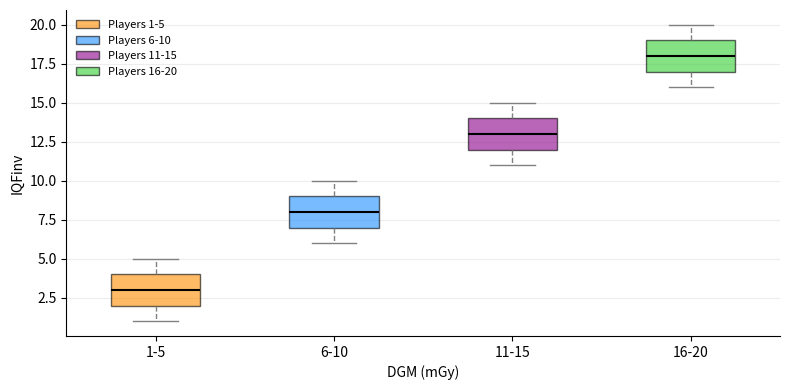

Reading left to right, transcribe this box plot: for each box, give where its median line is, the range the box spans, and where its two whiskers end, as read against the y-axis. The values are not printed on the chart, so give them approximately, as read against the axis.

1-5: median 3, box 2 to 4, whiskers 1 to 5
6-10: median 8, box 7 to 9, whiskers 6 to 10
11-15: median 13, box 12 to 14, whiskers 11 to 15
16-20: median 18, box 17 to 19, whiskers 16 to 20